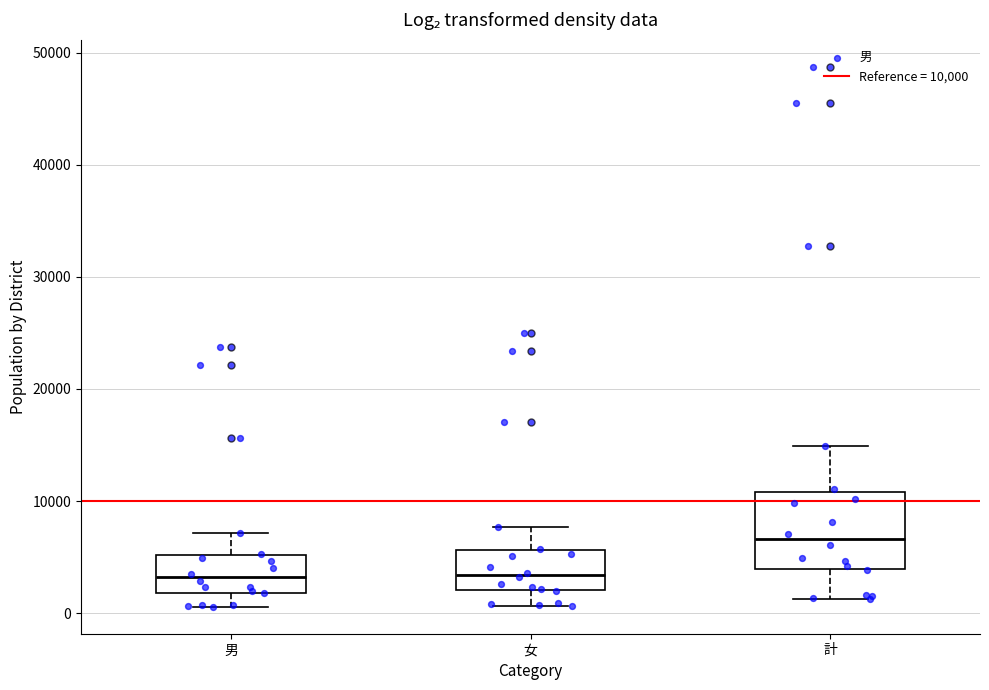

Comparing the boxes themselves (not the whiskers), which one is the tallest?

計